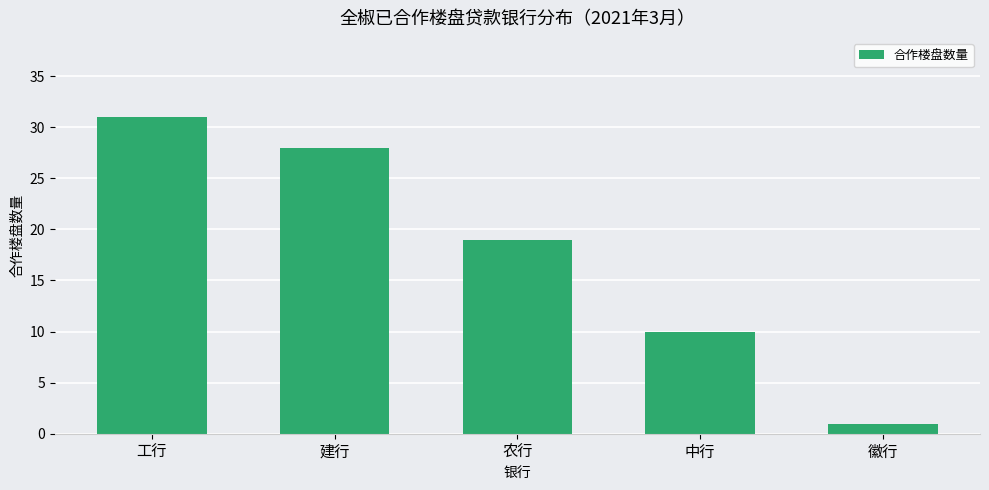

What is the smallest value displayed?

1